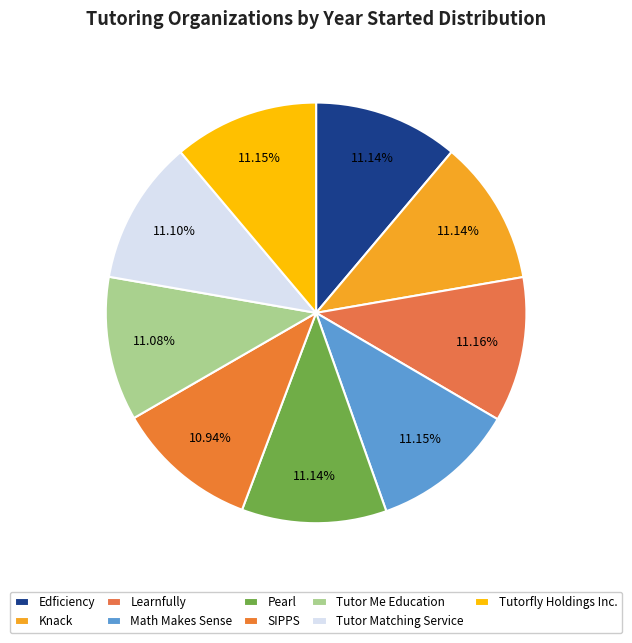

True or false: Edficiency accounts for 6% of the total.

False